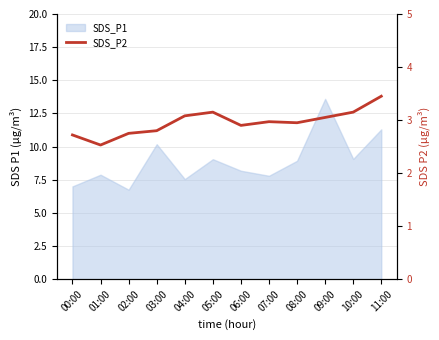

What is the greatest value displayed?

3.5